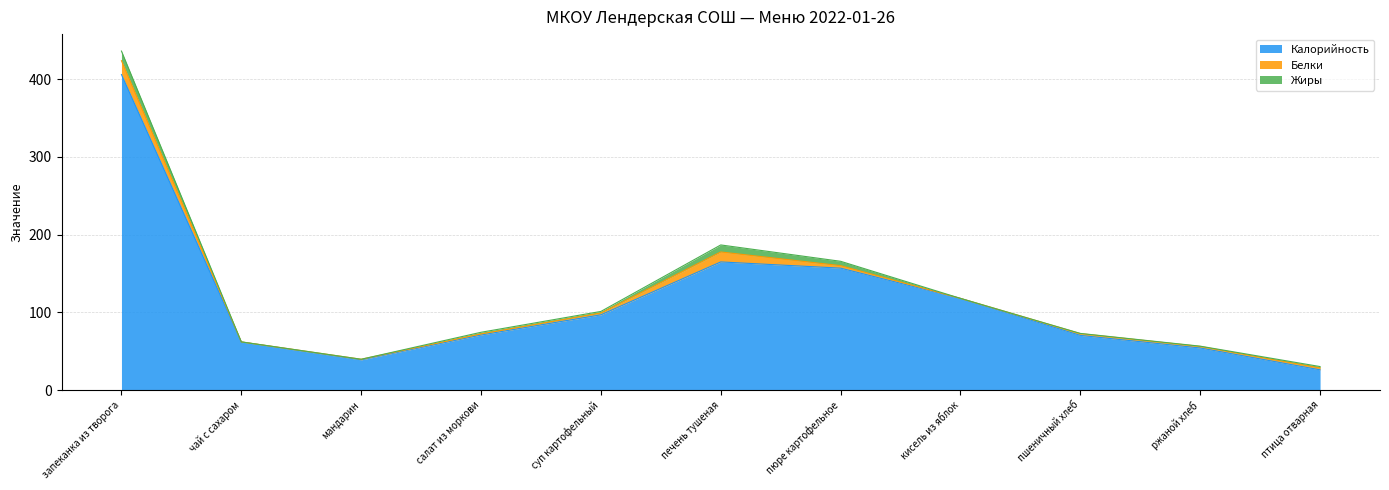

What is the sum of the Белки values at кисель из яблок and ржаной хлеб?

2.1